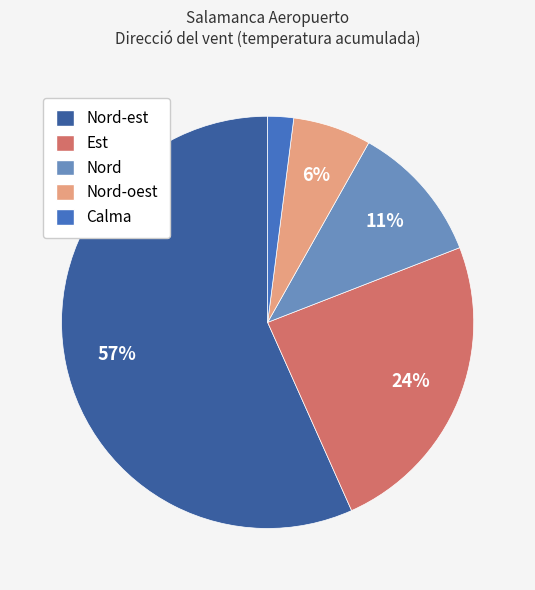

Which slice is the smallest?

Calma